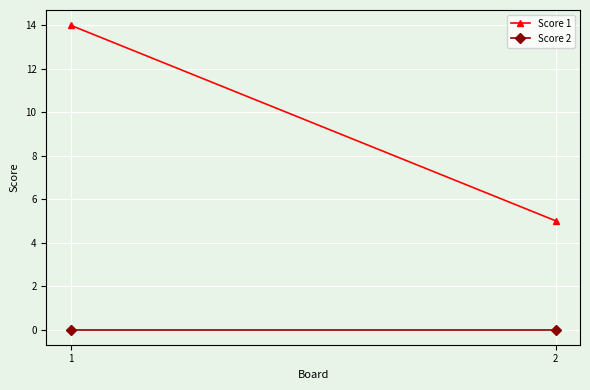

Is this an area chart (filled region under the line)?

No